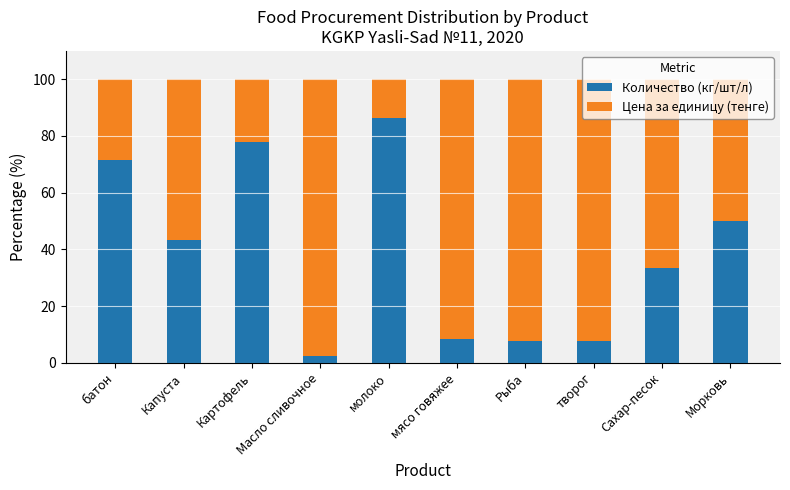

What value does the Количество (кг/шт/л) series have at Морковь?

50.0